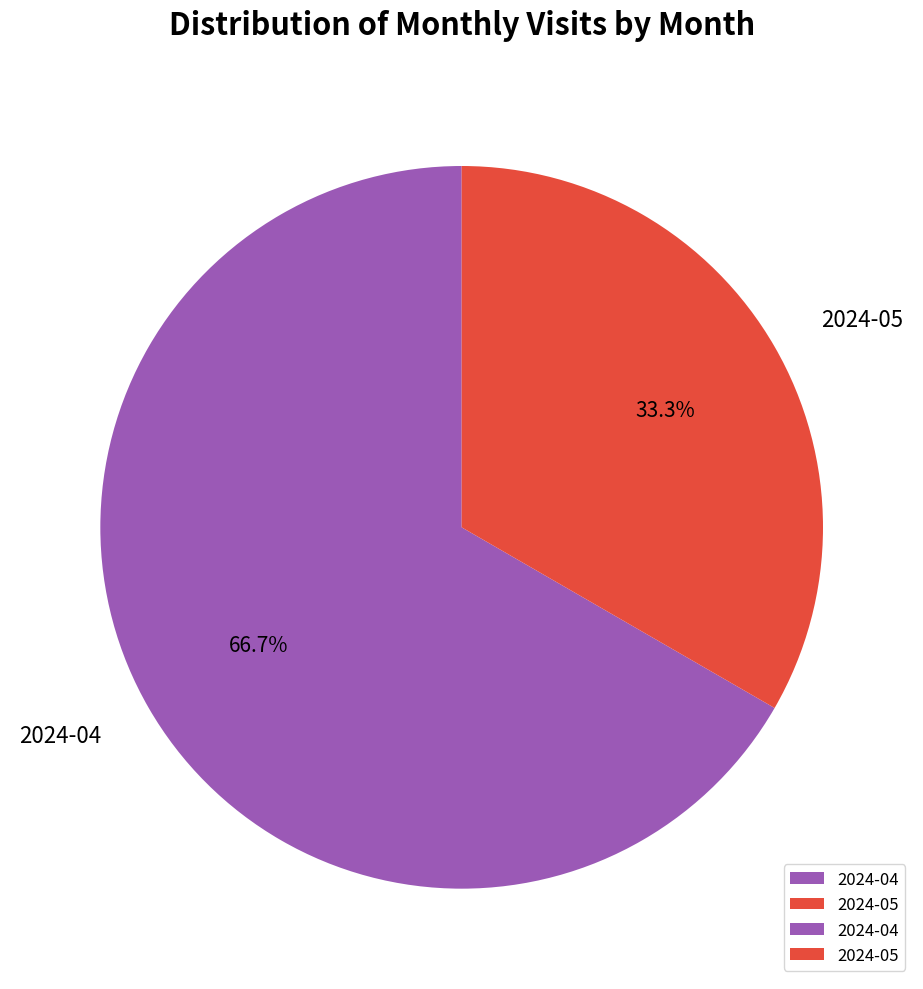

Which slice is the smallest?

2024-05